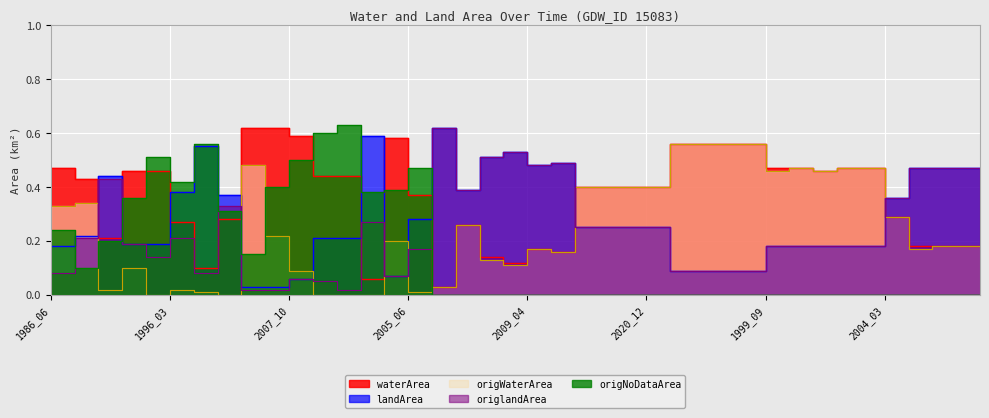

At which category does origWaterArea reach its first local peak?

2008_07